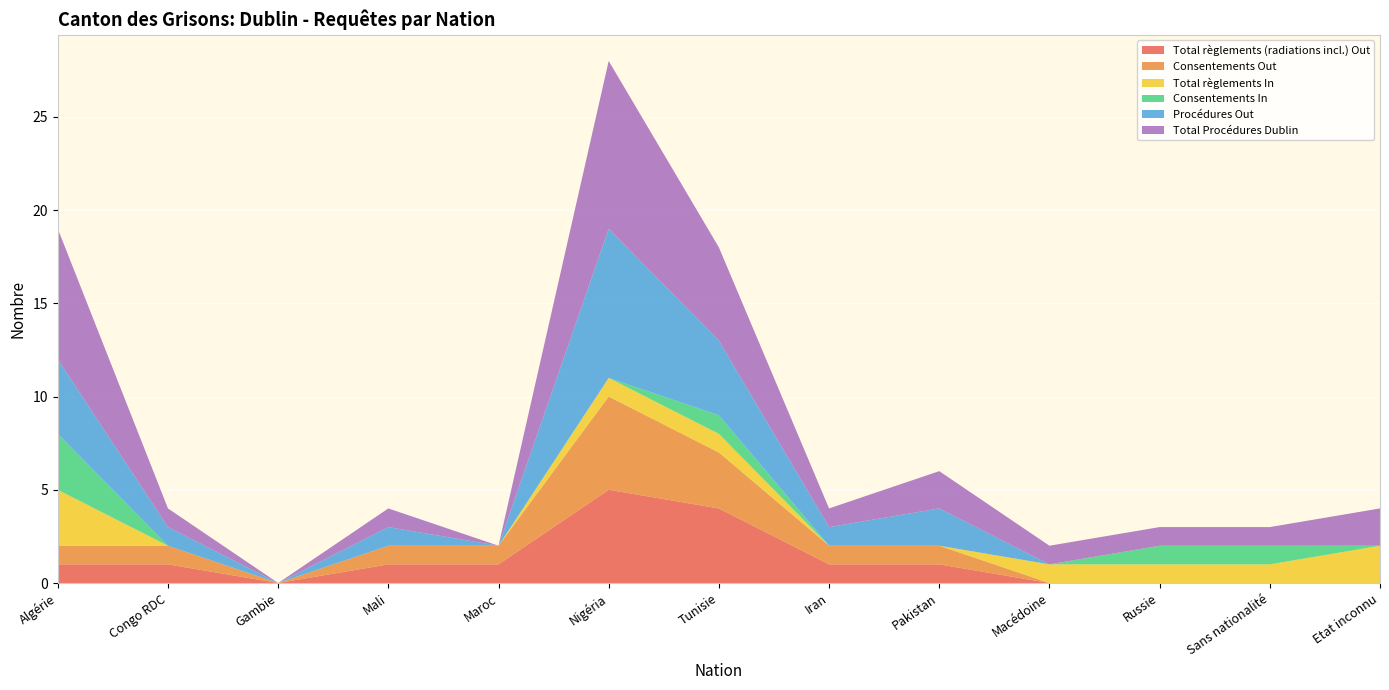

Reading right to left, list all the values displayed in this chart.

Total règlements (radiations incl.) Out: Etat inconnu=0	Sans nationalité=0	Russie=0	Macédoine=0	Pakistan=1	Iran=1	Tunisie=4	Nigéria=5	Maroc=1	Mali=1	Gambie=0	Congo RDC=1	Algérie=1
Consentements Out: Etat inconnu=0	Sans nationalité=0	Russie=0	Macédoine=0	Pakistan=1	Iran=1	Tunisie=3	Nigéria=5	Maroc=1	Mali=1	Gambie=0	Congo RDC=1	Algérie=1
Total règlements In: Etat inconnu=2	Sans nationalité=1	Russie=1	Macédoine=1	Pakistan=0	Iran=0	Tunisie=1	Nigéria=1	Maroc=0	Mali=0	Gambie=0	Congo RDC=0	Algérie=3
Consentements In: Etat inconnu=0	Sans nationalité=1	Russie=1	Macédoine=0	Pakistan=0	Iran=0	Tunisie=1	Nigéria=0	Maroc=0	Mali=0	Gambie=0	Congo RDC=0	Algérie=3
Procédures Out: Etat inconnu=0	Sans nationalité=0	Russie=0	Macédoine=0	Pakistan=2	Iran=1	Tunisie=4	Nigéria=8	Maroc=0	Mali=1	Gambie=0	Congo RDC=1	Algérie=4
Total Procédures Dublin: Etat inconnu=2	Sans nationalité=1	Russie=1	Macédoine=1	Pakistan=2	Iran=1	Tunisie=5	Nigéria=9	Maroc=0	Mali=1	Gambie=0	Congo RDC=1	Algérie=7